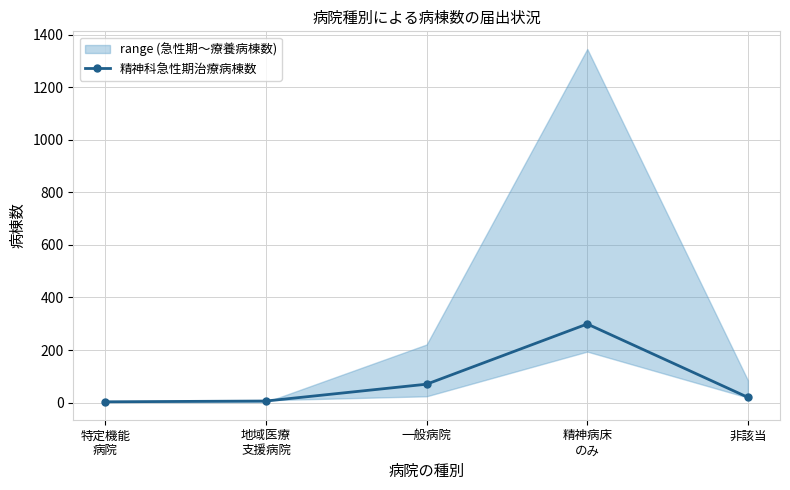

Between 地域医療
支援病院 and 特定機能
病院, which is larger?

地域医療
支援病院